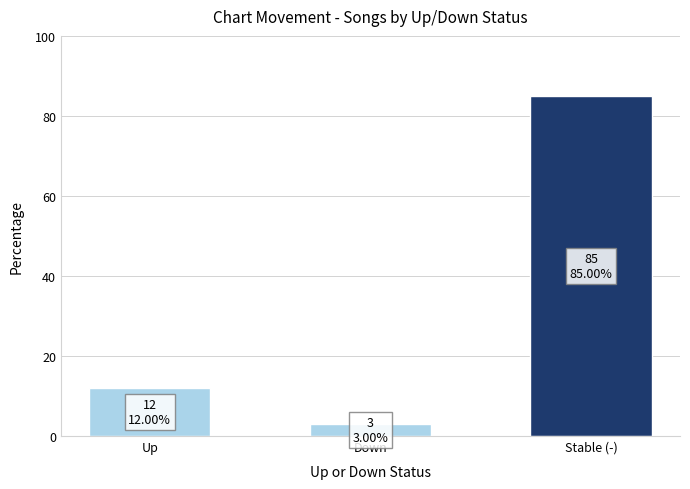

Approximately how many times larger is the value at Stable (-) compared to Down?

28.3